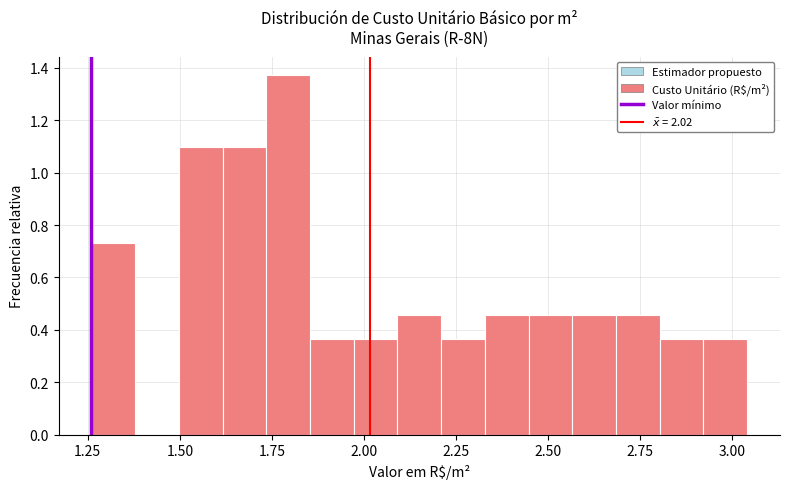

Read against the x-axis, roughly where is the centre of the tallest bar?

1.80